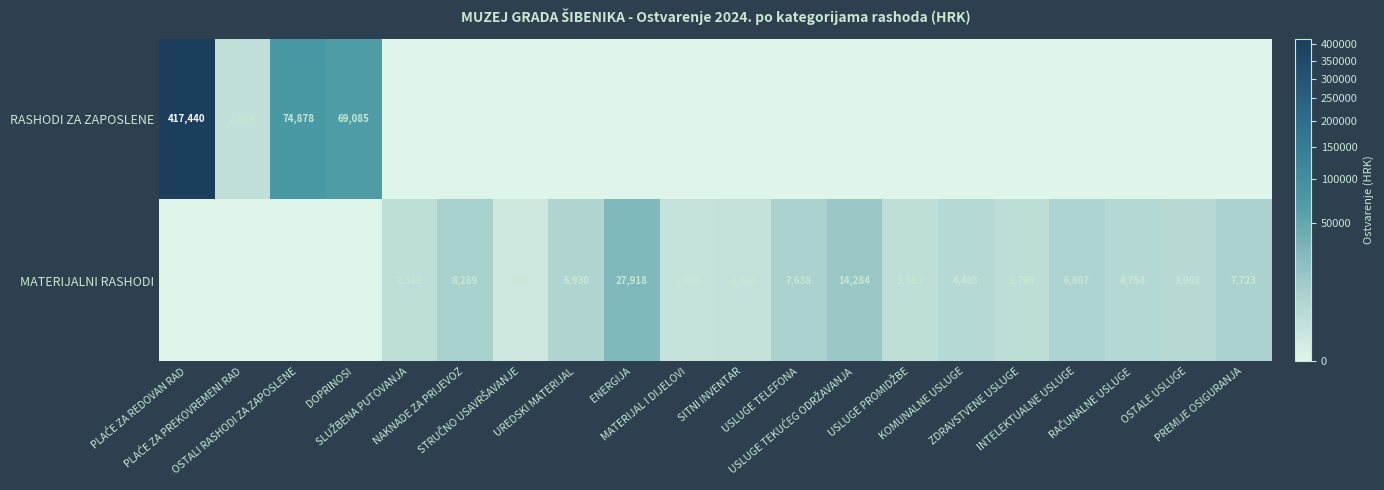

What is the maximum value shown in the chart?

417440.4